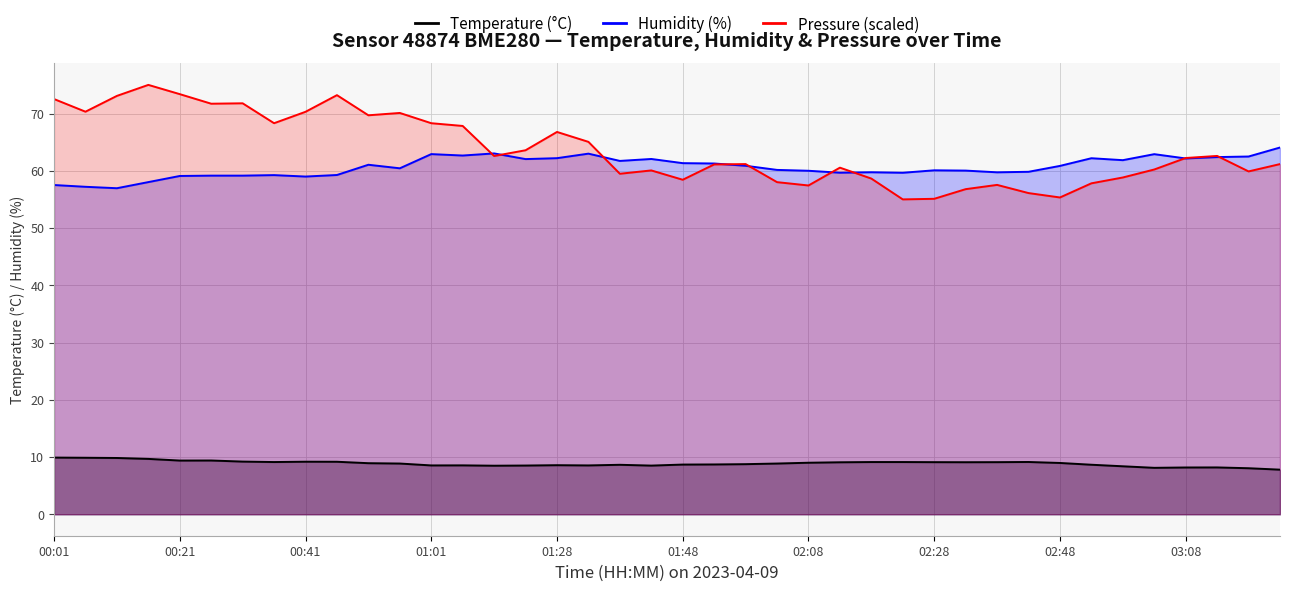

Does the chart have visible grid lines?

Yes